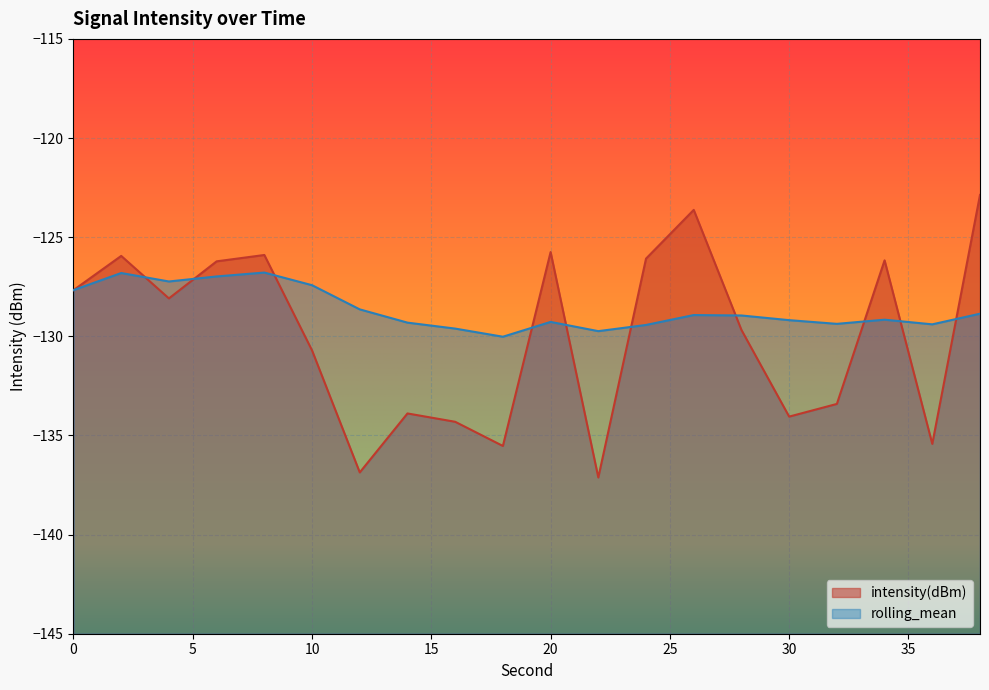

At how many categories does at least one series exceed -131?

20